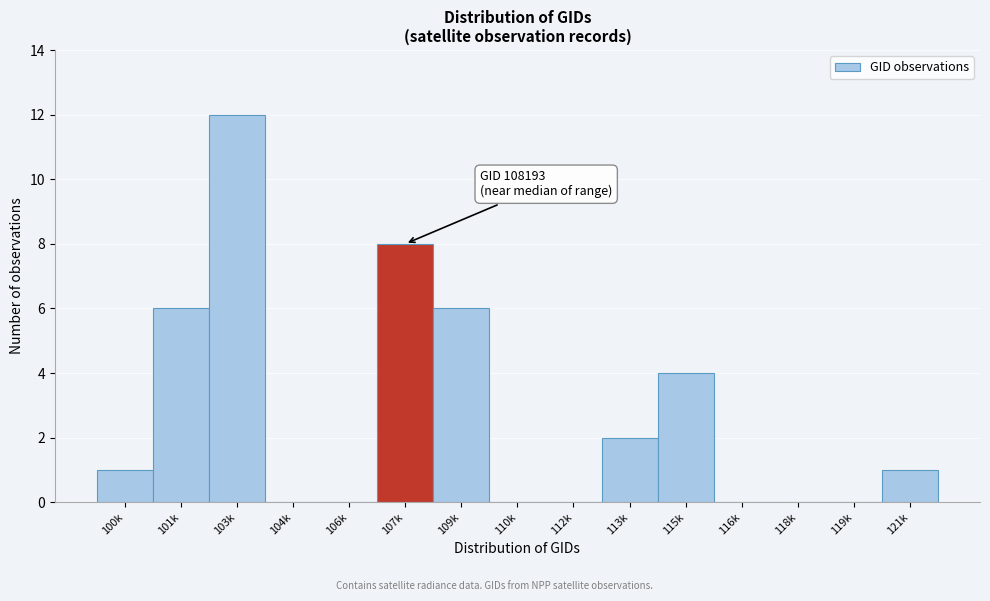

Reading left to right, what are all the values shown in this chart?

100k=1	101k=6	103k=12	104k=0	106k=0	107k=8	109k=6	110k=0	112k=0	113k=2	115k=4	116k=0	118k=0	119k=0	121k=1